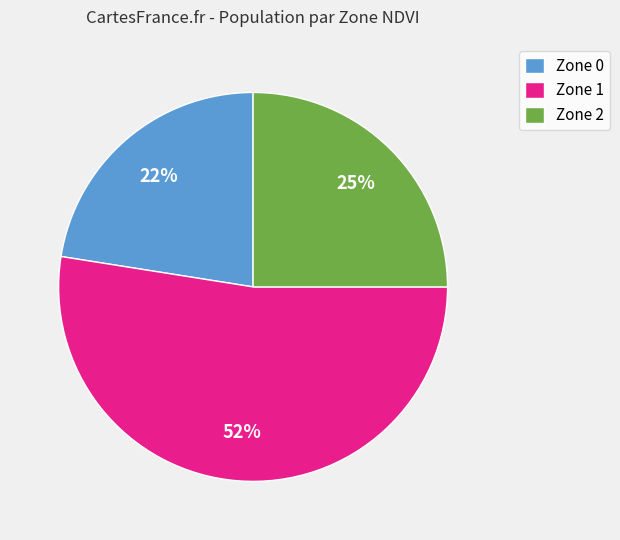

Which category has the biggest portion of the pie?

Zone 1